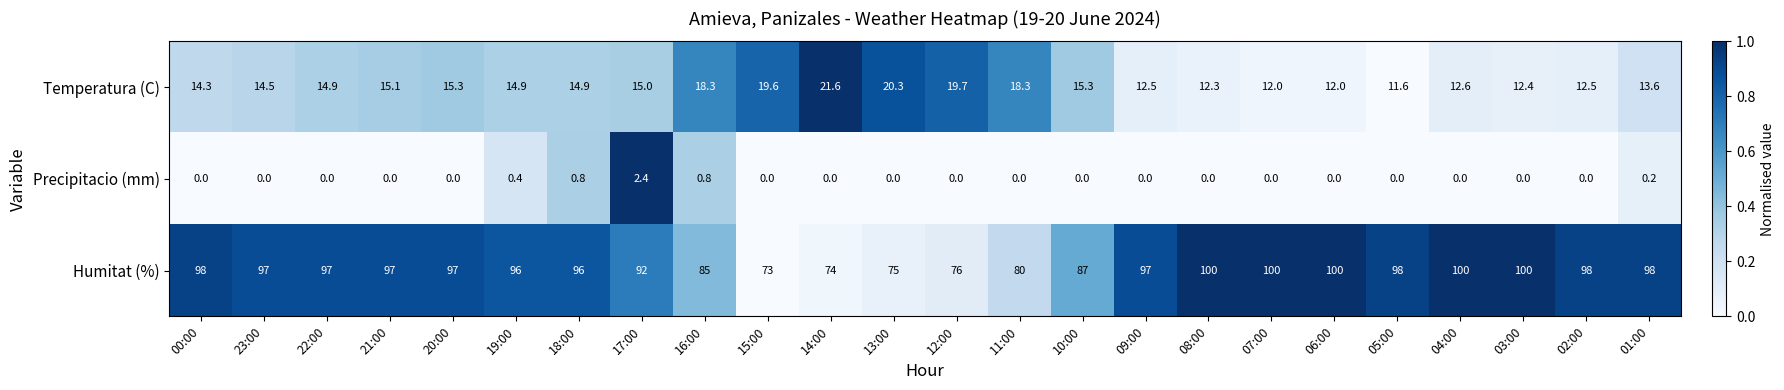

Where does the Temperatura (C) series first go above 14?

00:00